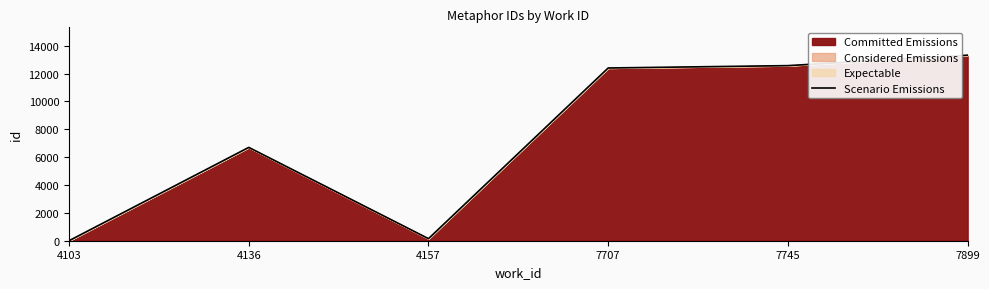

List the labels in order of value, smallest first.

4103, 4157, 4136, 7707, 7745, 7899